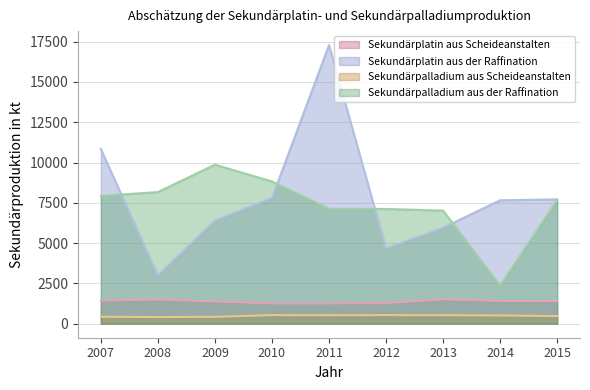

Reading left to right, transcribe all the data shown in this chart.

Sekundärplatin aus Scheideanstalten: 2007=1436	2008=1508	2009=1384	2010=1261	2011=1261	2012=1282	2013=1521	2014=1417	2015=1412
Sekundärplatin aus der Raffination: 2007=10841	2008=2996	2009=6401	2010=7799	2011=17286	2012=4664	2013=5956	2014=7659	2015=7716
Sekundärpalladium aus Scheideanstalten: 2007=435	2008=417	2009=431	2010=539	2011=532	2012=539	2013=532	2014=516	2015=477
Sekundärpalladium aus der Raffination: 2007=7926	2008=8171	2009=9867	2010=8826	2011=7128	2012=7121	2013=7018	2014=2370	2015=7678